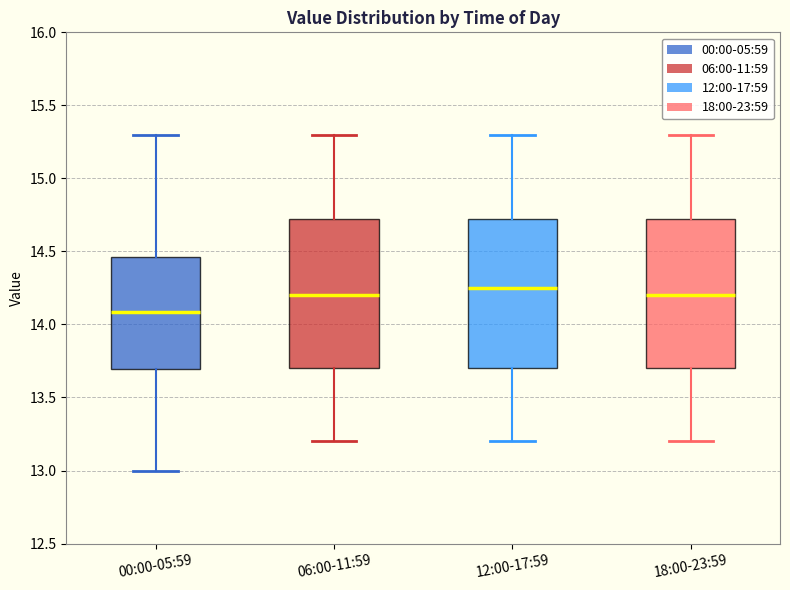

Reading left to right, read every box against the y-axis: the position of its median line, the range the box covers, and the ends of its whiskers. The values are not printed on the chart, so give them approximately, as read against the axis.

00:00-05:59: median 14.10, box 13.70 to 14.45, whiskers 13.00 to 15.30
06:00-11:59: median 14.20, box 13.70 to 14.75, whiskers 13.20 to 15.30
12:00-17:59: median 14.25, box 13.70 to 14.75, whiskers 13.20 to 15.30
18:00-23:59: median 14.20, box 13.70 to 14.75, whiskers 13.20 to 15.30